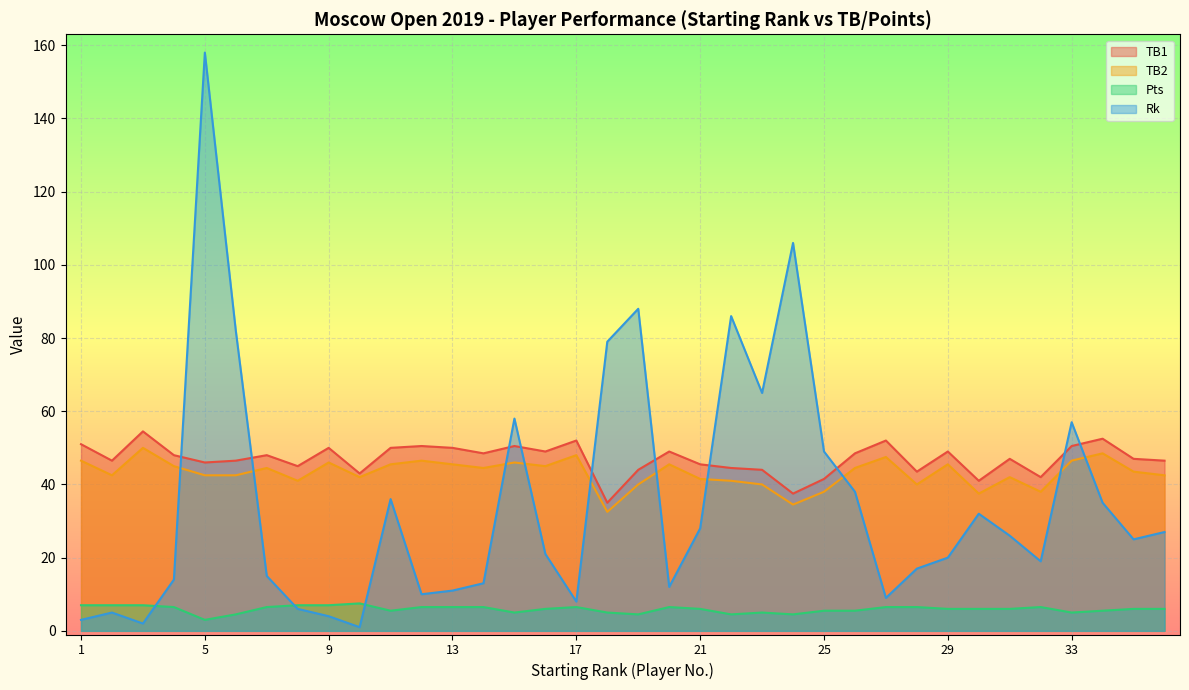

What is the approximate value of Rk at 32?

19.0